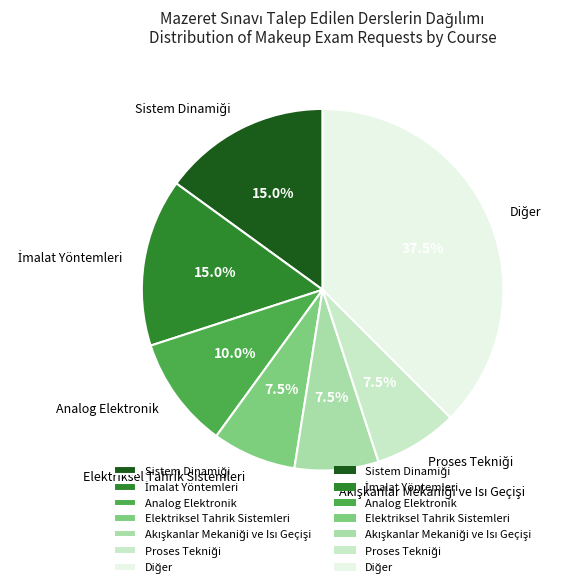

Is there any slice that represents more than half of the pie?

No